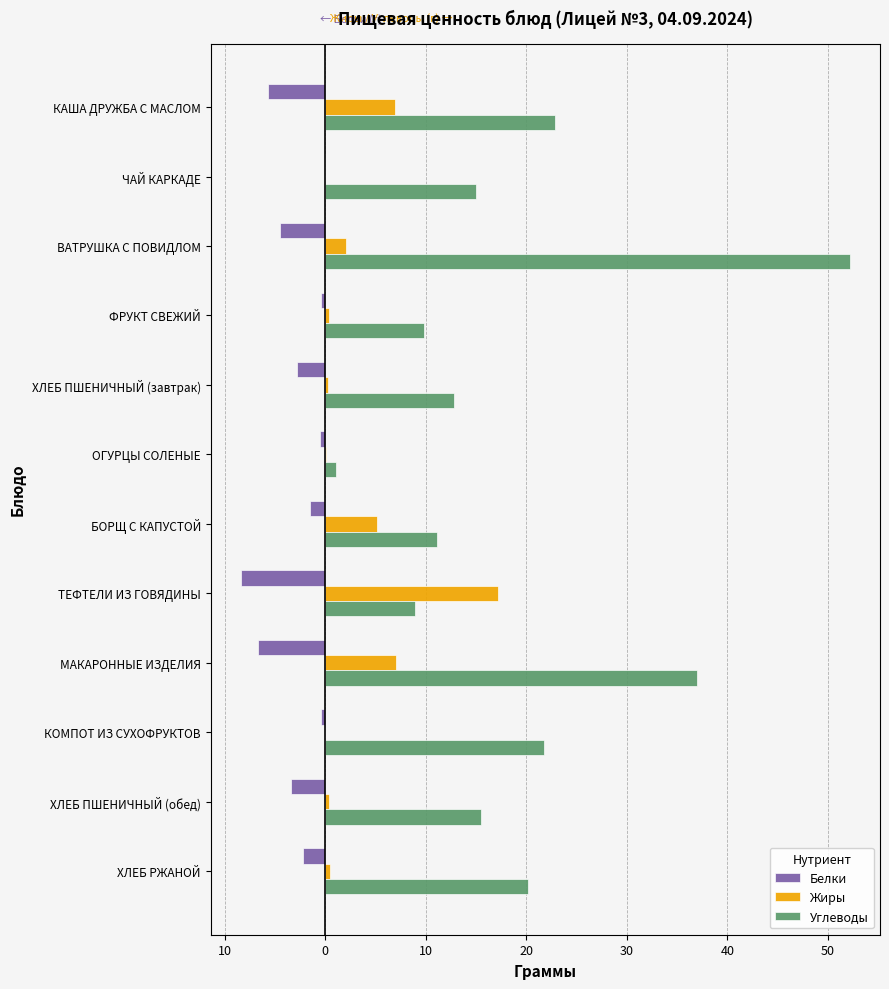

Rank the series by their average value, from lowest to highest.

Белки, Жиры, Углеводы